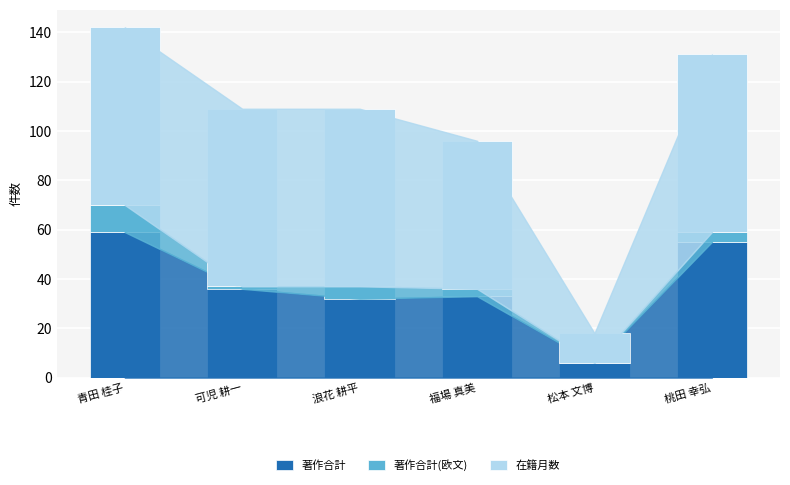

Is it true that 著作合計 equals 6 at 松本 文博?

True